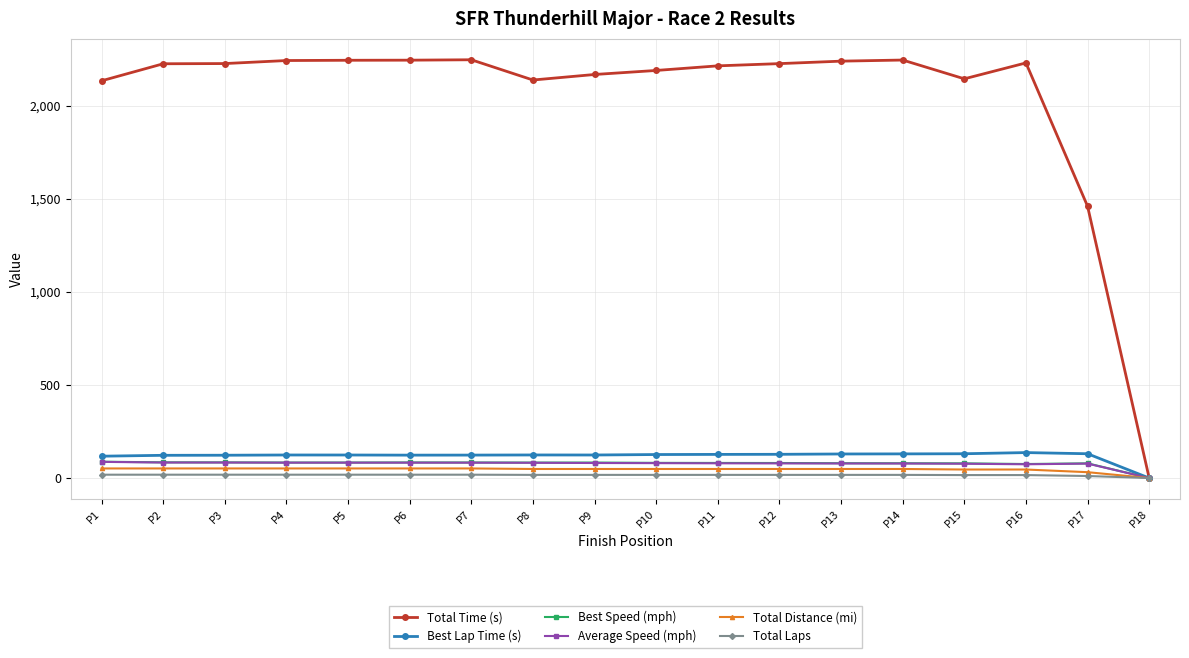

True or false: Total Time (s) has more than 0 points higher than both neighbors.

True